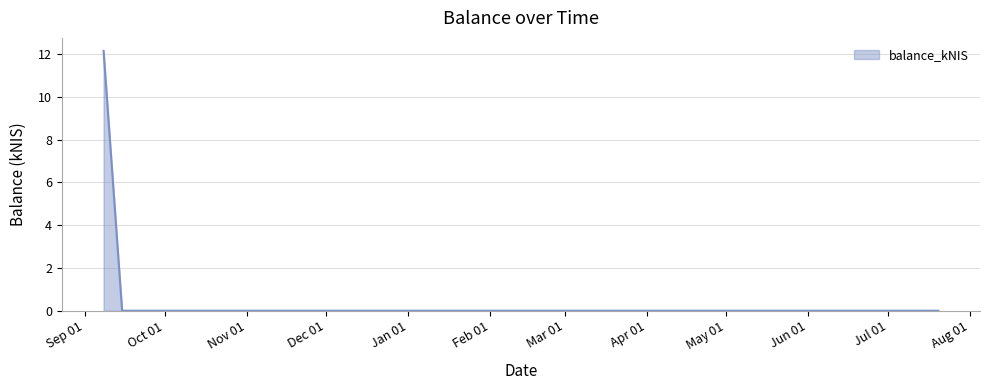

How many lines are shown in the chart?

1